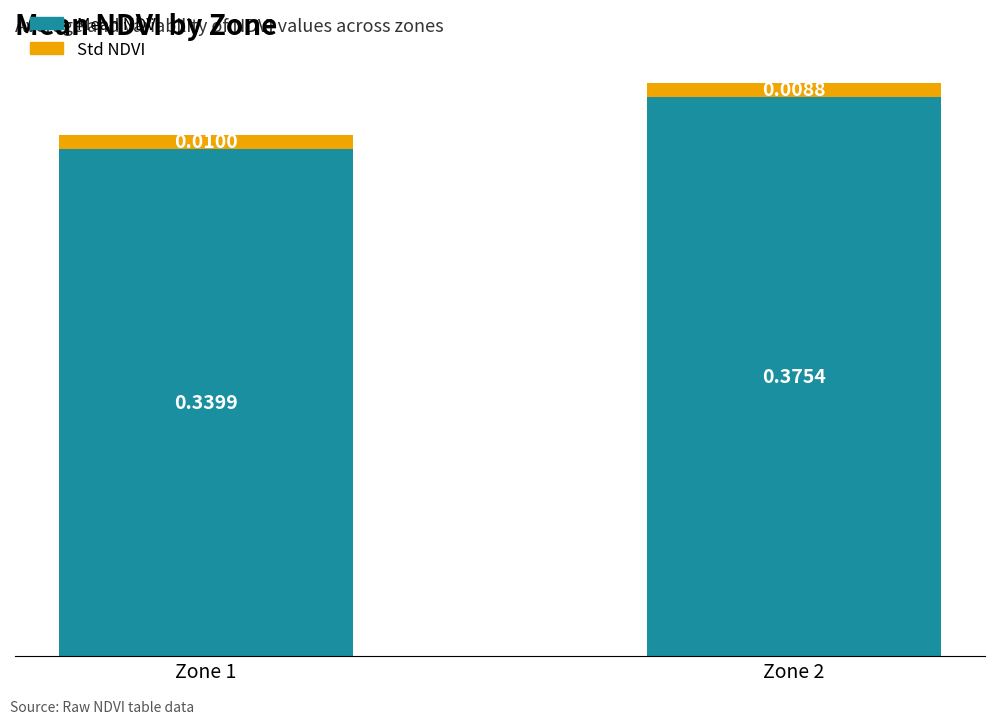

At which category is the sum across all series the highest?

Zone 2